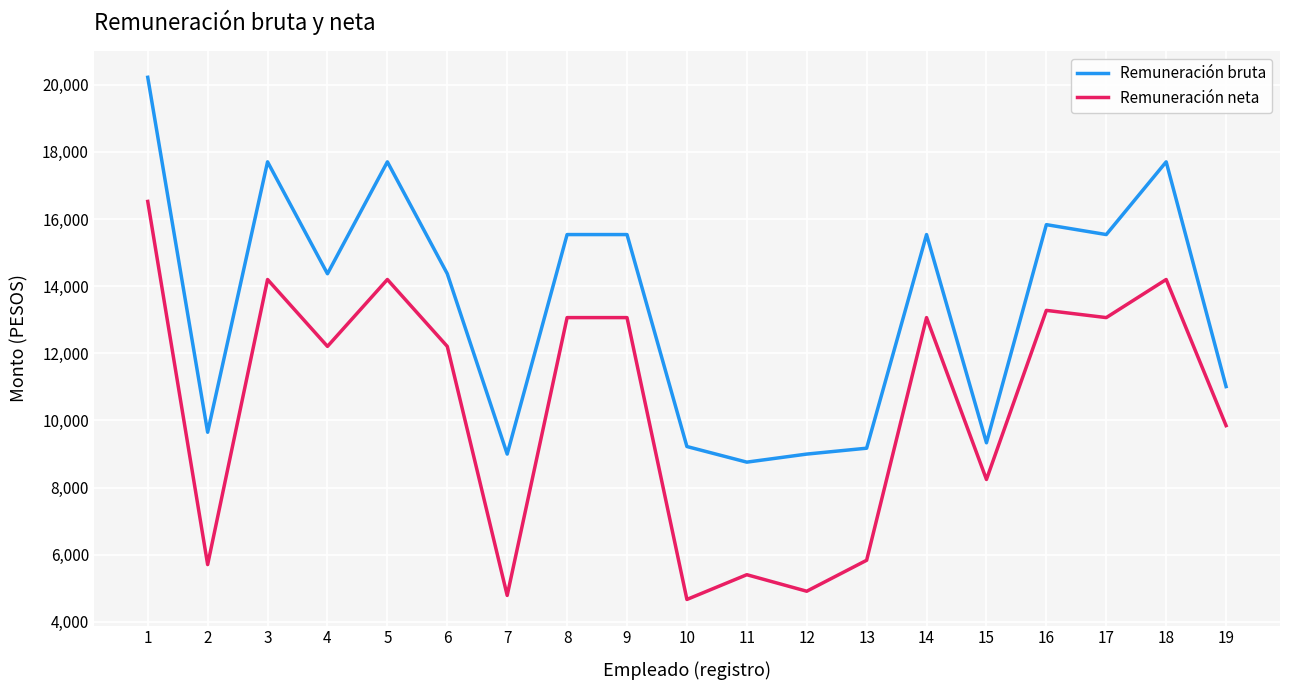

How many lines are shown in the chart?

2